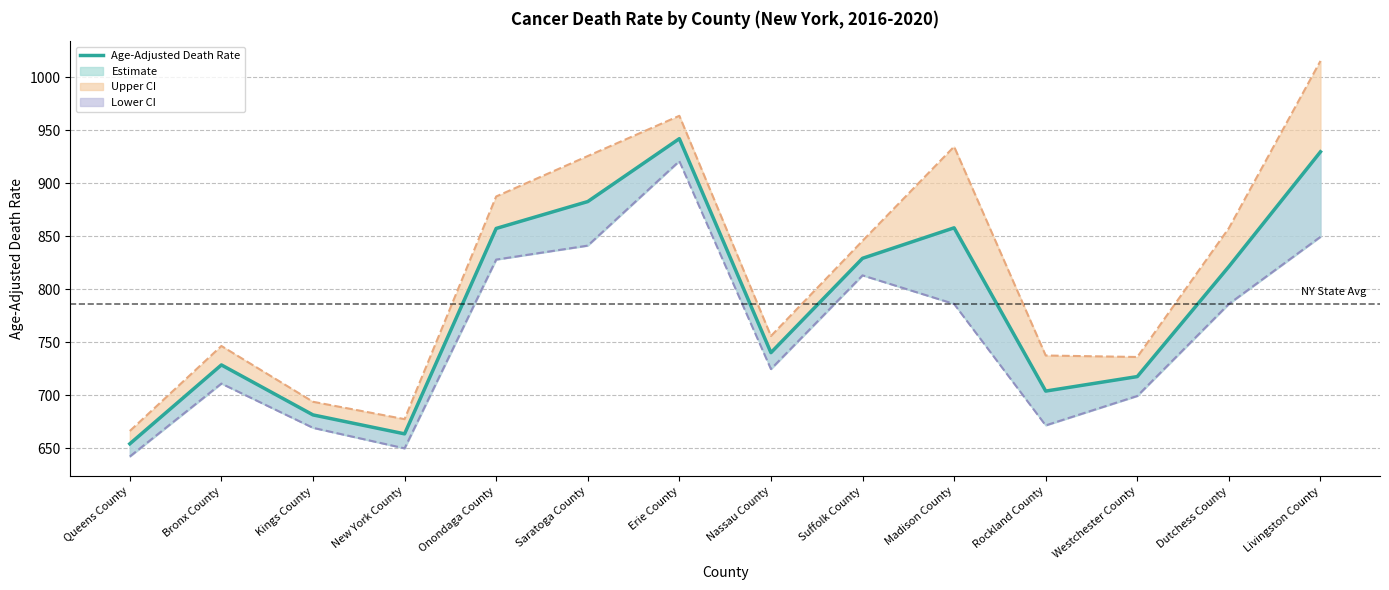

True or false: Lower 95% CI and Age-Adjusted Death Rate intersect in this chart.

False